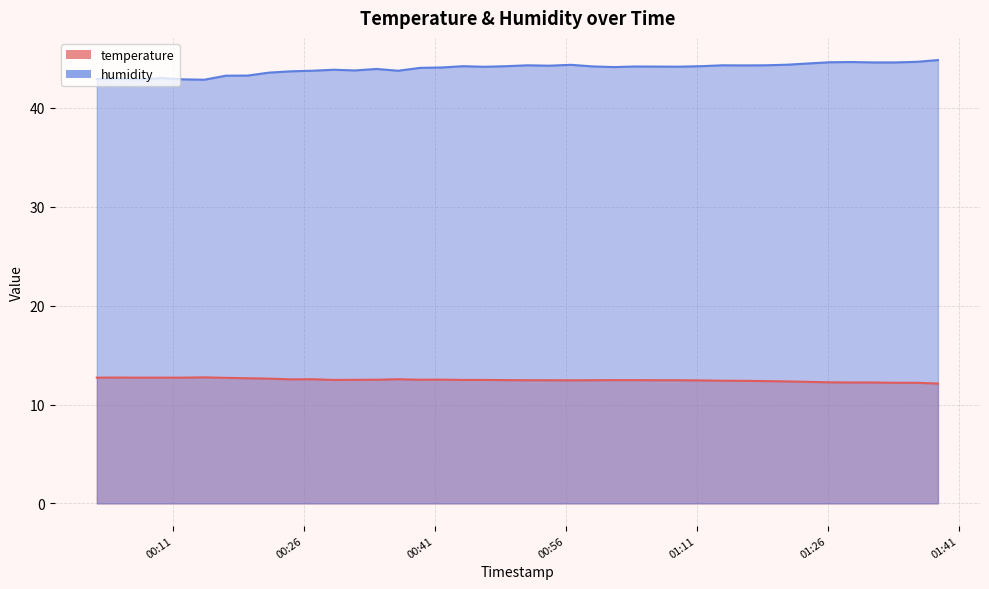

Which series has the largest total across all categories?

humidity